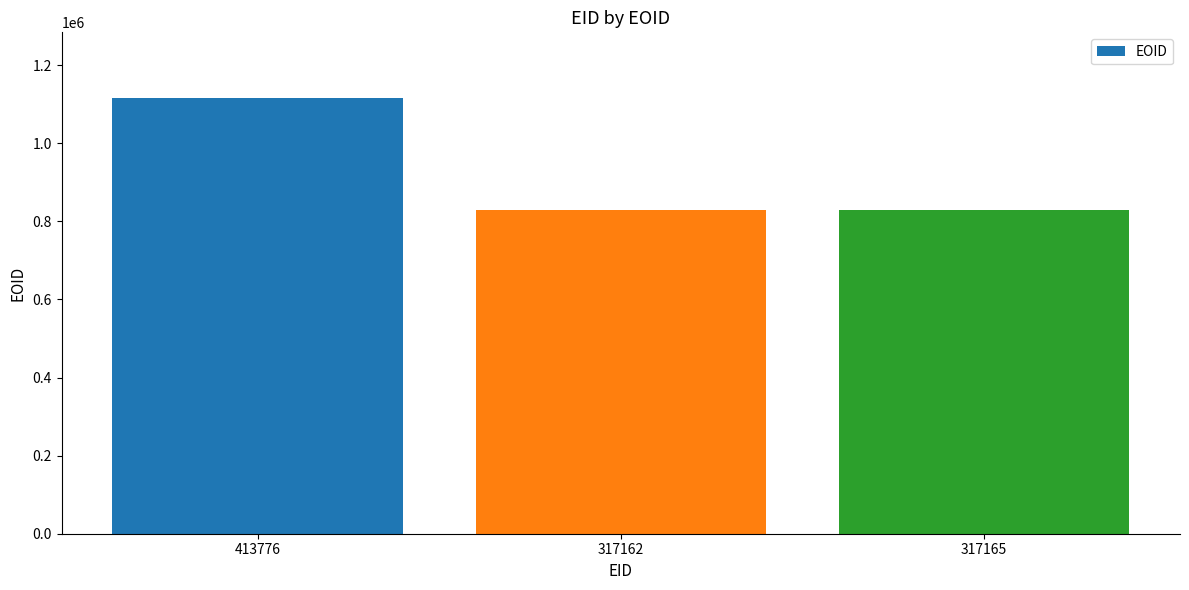

Is it true that the value at 413776 is 1116531?

True